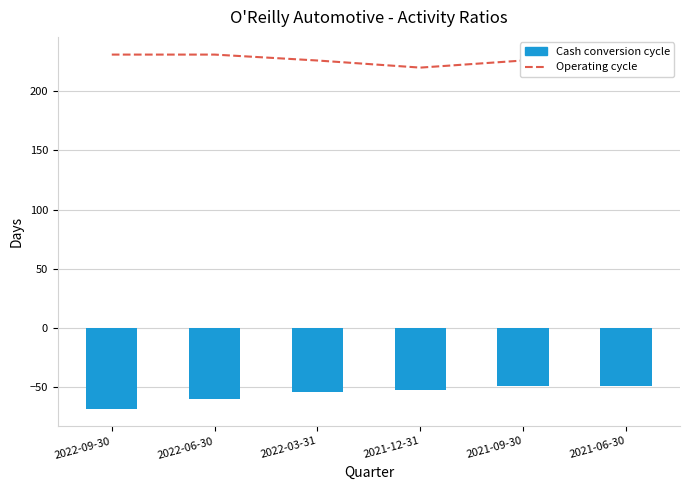

True or false: Operating cycle has a value of 371 at 2021-06-30.

False